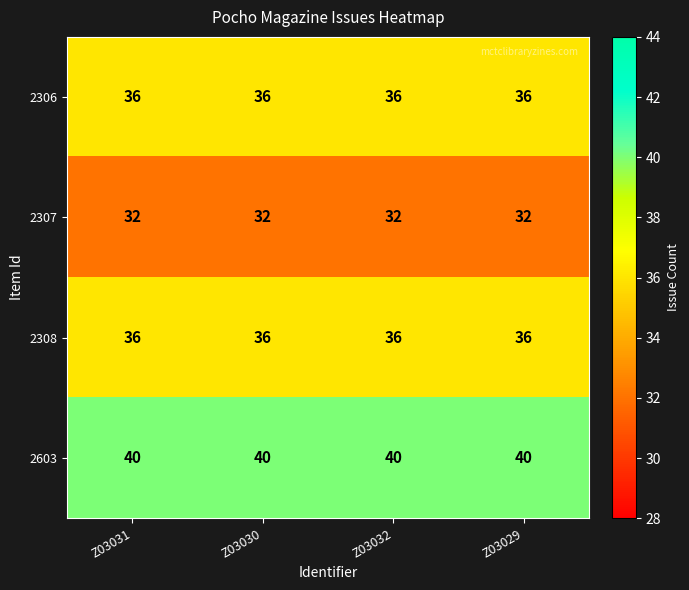

What is the approximate value of 2306 at Z03032?

36